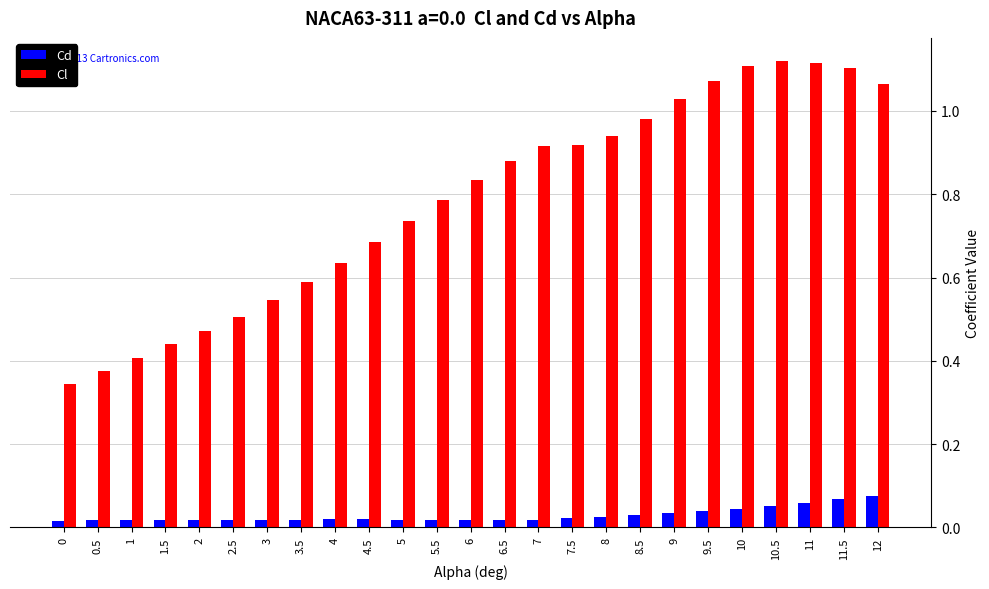

At 0.5, list the series in order from largest to smallest.

Cl, Cd